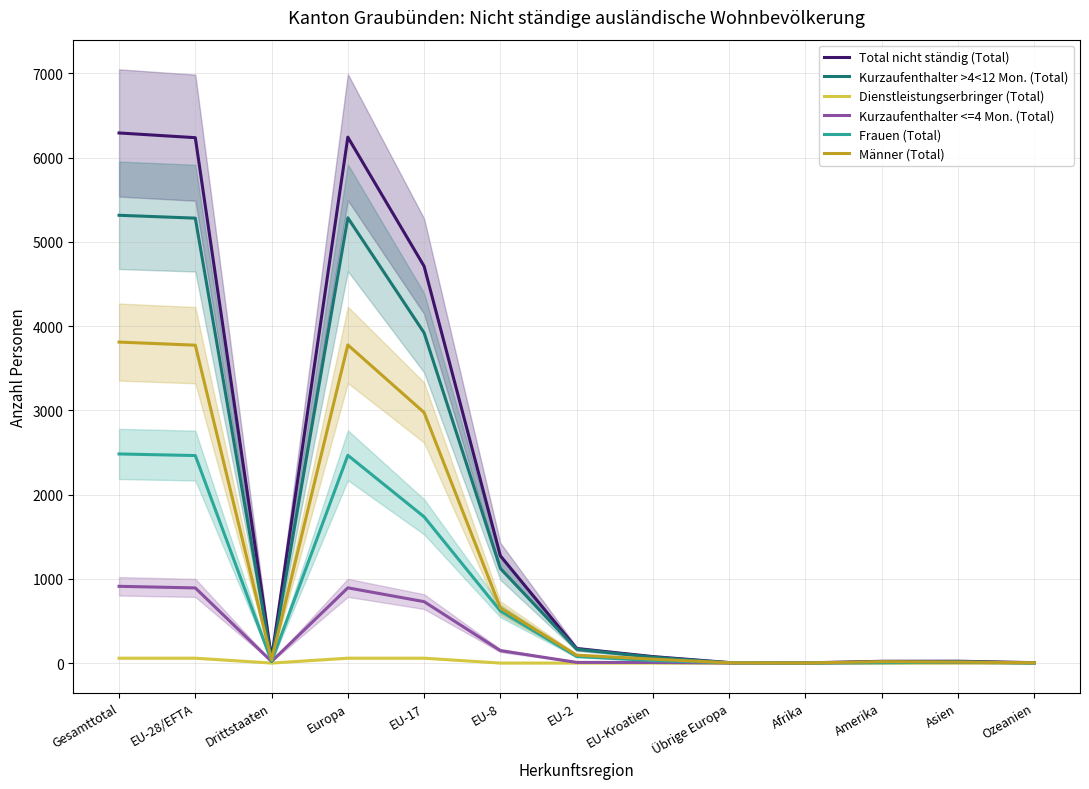

Reading right to left, extract all data points from this chart.

Total nicht ständig (Total): 5	22	21	2	6	77	172	1273	4710	6242	56	6236	6292
Kurzaufenthalter >4<12 Mon. (Total): 1	16	13	0	4	70	164	1123	3920	5285	34	5281	5315
Dienstleistungserbringer (Total): 0	0	0	0	0	0	0	0	58	58	0	58	58
Kurzaufenthalter <=4 Mon. (Total): 4	6	6	2	1	7	8	148	729	893	19	892	911
Frauen (Total): 1	10	4	1	3	30	78	618	1736	2466	19	2463	2482
Männer (Total): 4	12	17	1	3	47	94	655	2974	3776	37	3773	3810